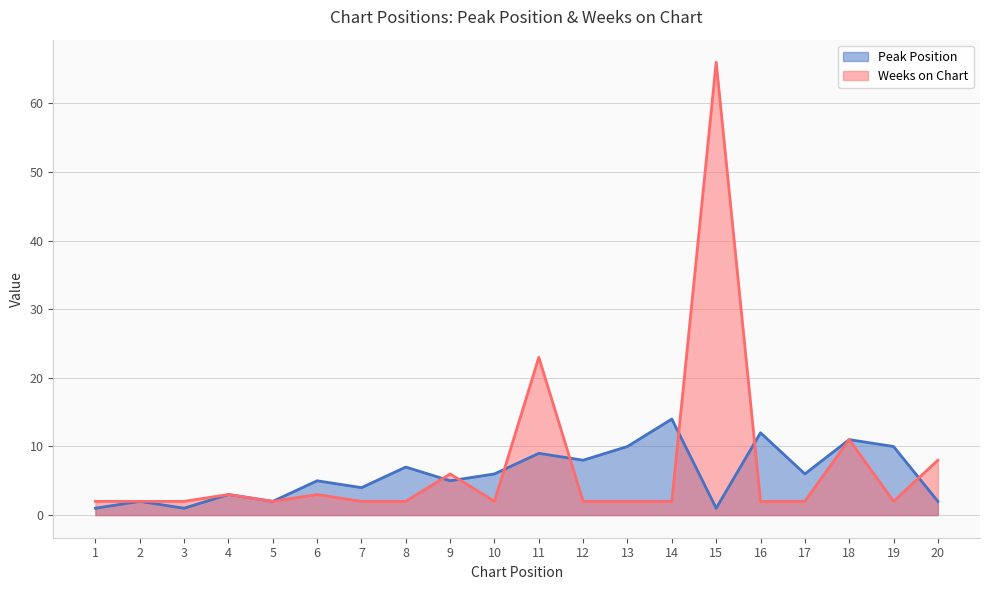

What is the sum of the Weeks on Chart values at 11 and 20?

31